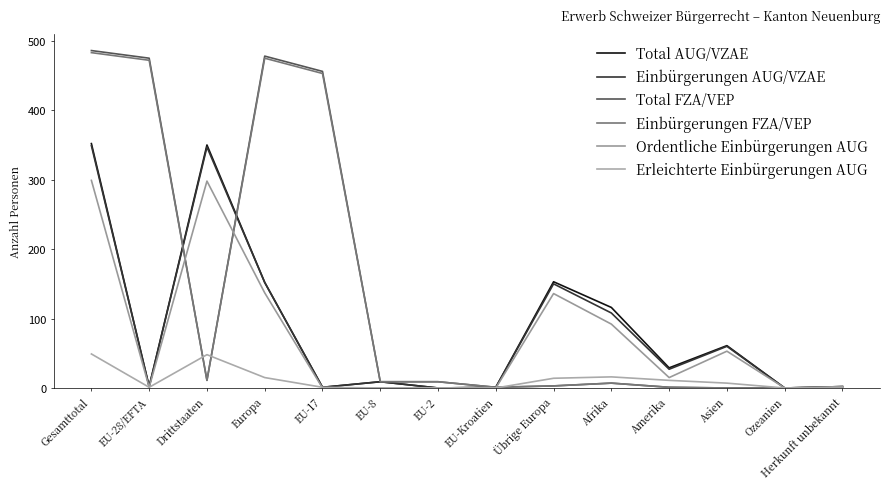

Between which two adjacent categories do Erleichterte Einbürgerungen AUG and Ordentliche Einbürgerungen AUG first intersect?

Europa and EU-17